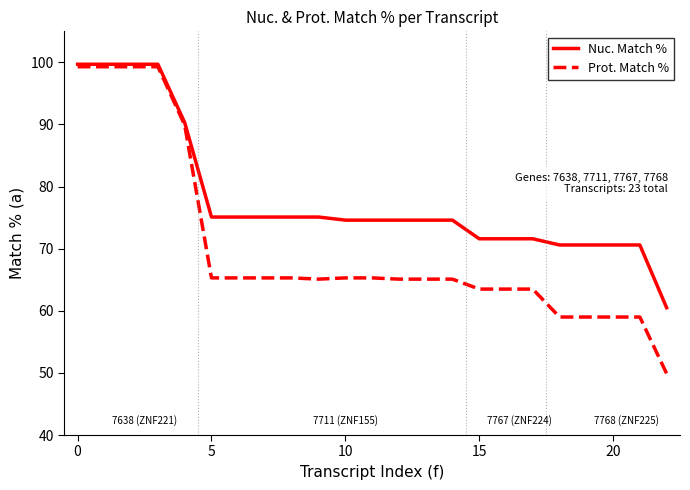

What is the minimum value shown in the chart?

49.9